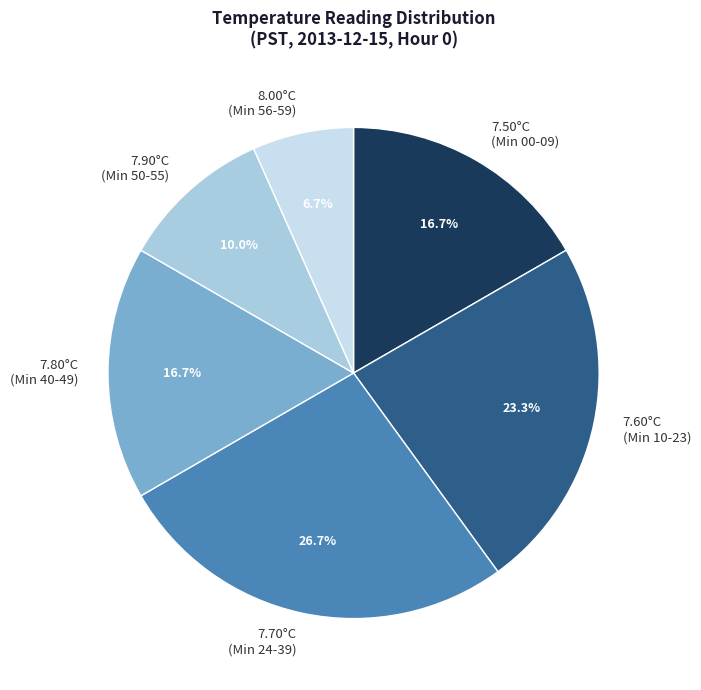

What is the ratio of the value at 7.60°C (Min 10-23) to the value at 7.70°C (Min 24-39)?

0.9